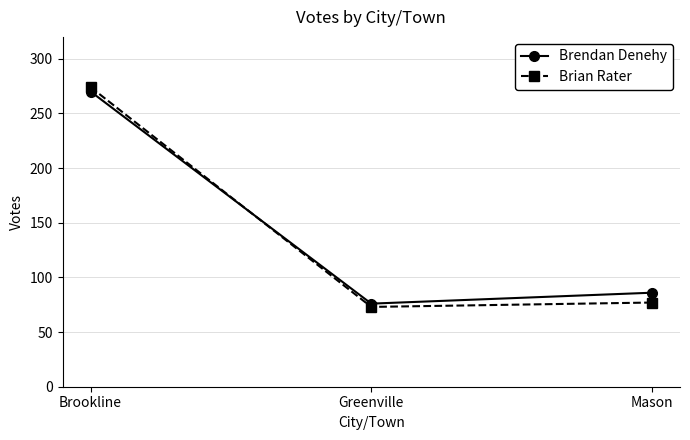

Where does the Brian Rater series first go above 77?

Brookline